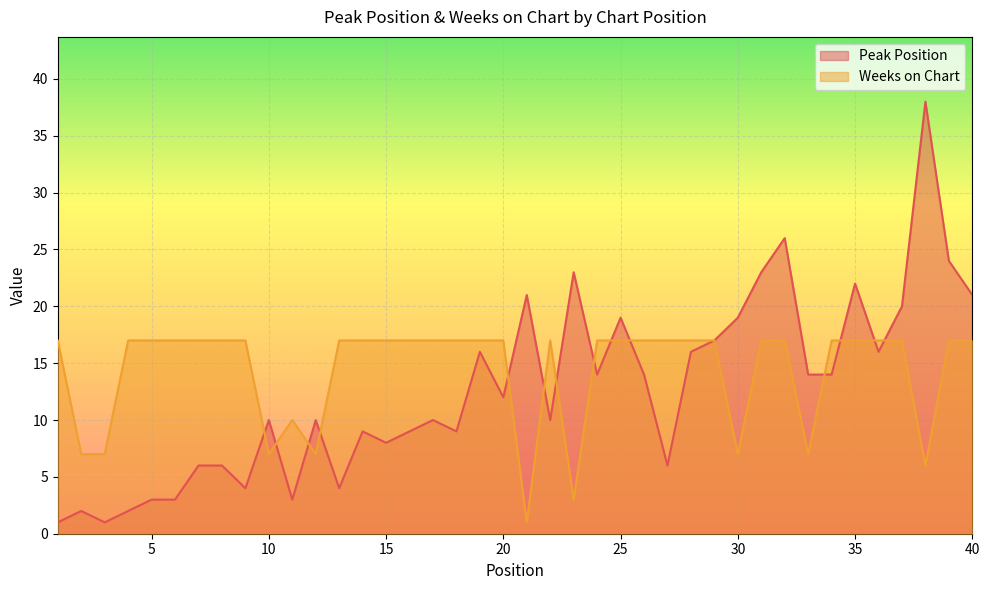

What is the total value across all series at 28?

33